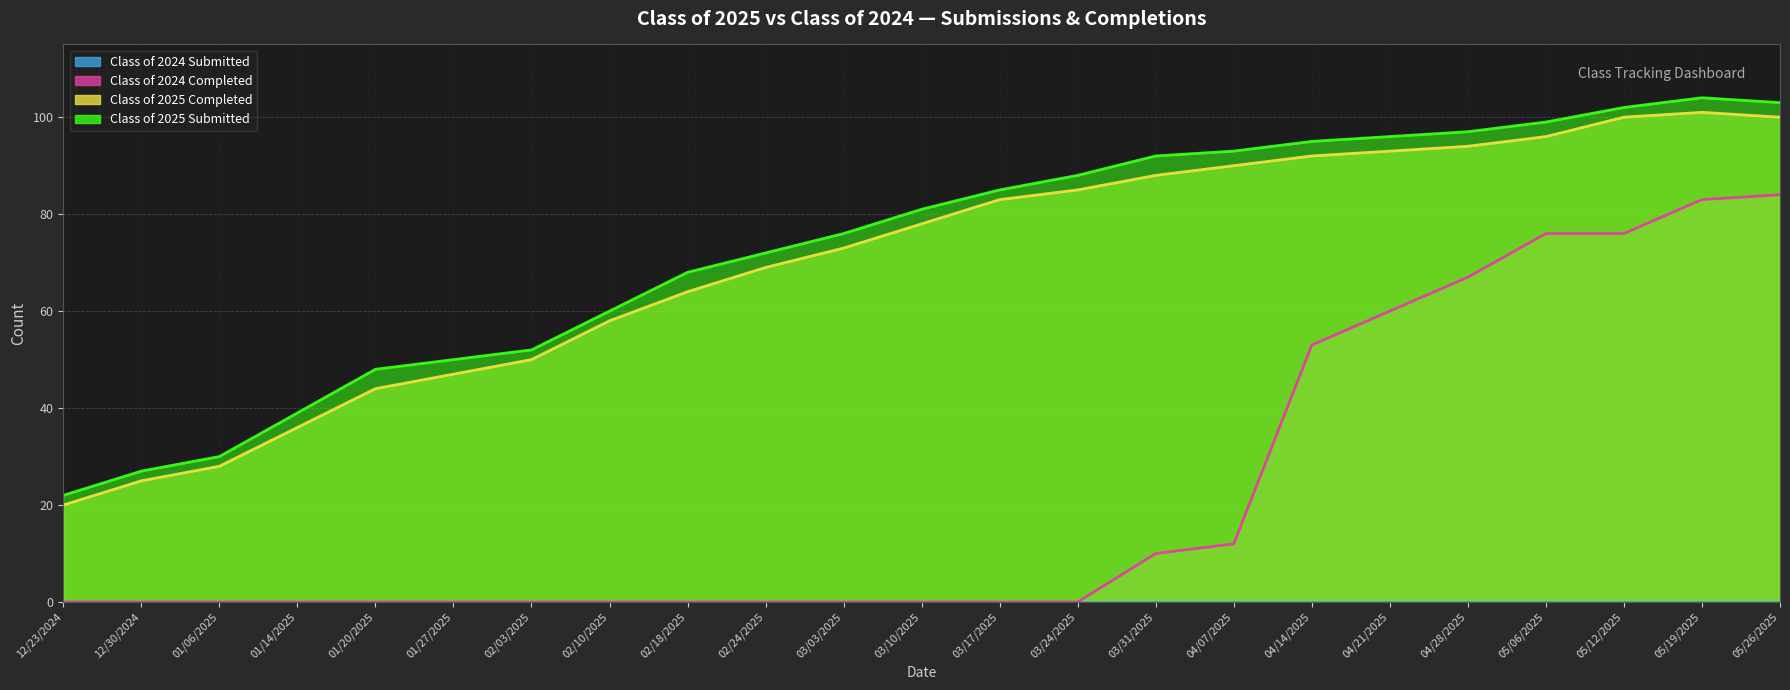

Which series has the widest spread of values?

Class of 2024 Completed